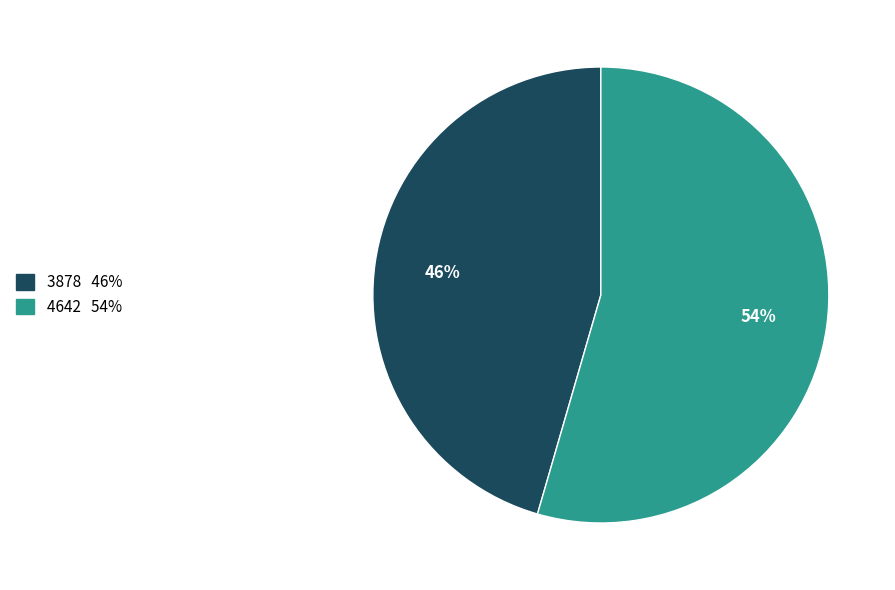

Rank the categories by value from highest to lowest.

4642, 3878